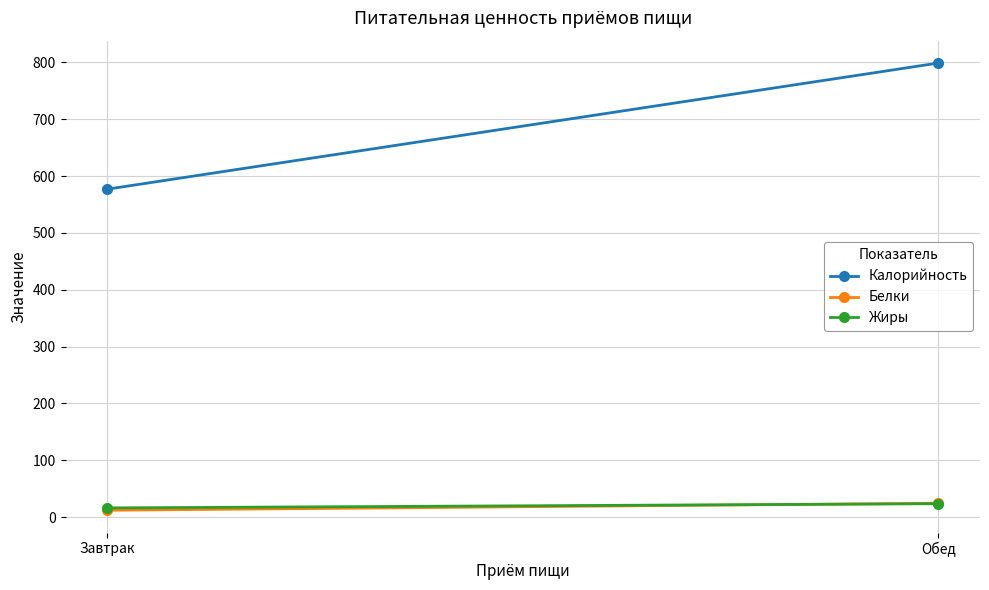

What are all the series names shown in the legend?

Калорийность, Белки, Жиры